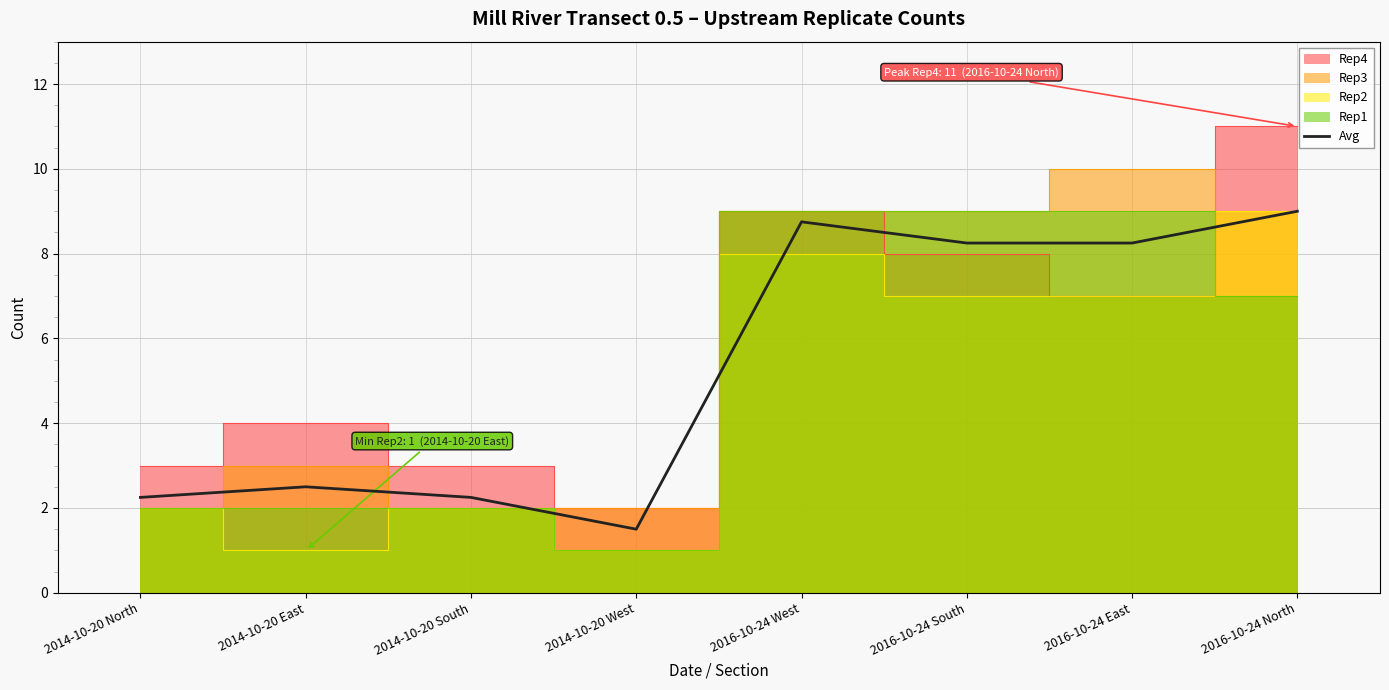

Between 2016-10-24 South and 2016-10-24 West, which is larger?

2016-10-24 West